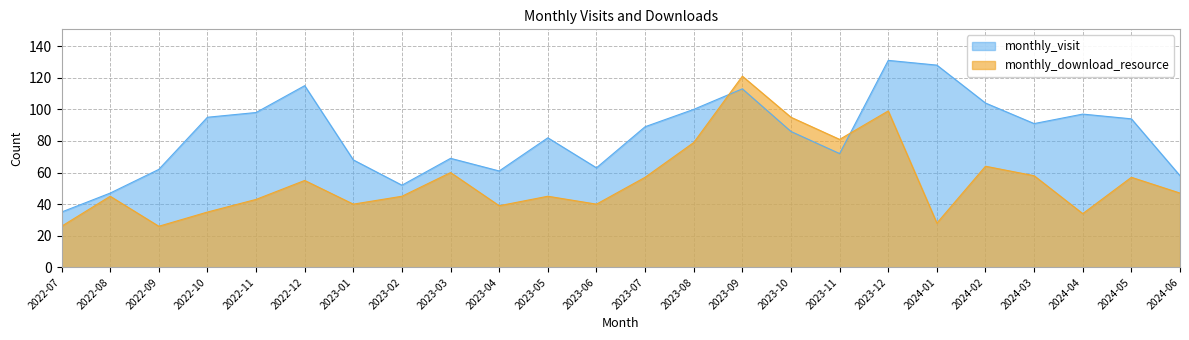

Is the value of monthly_download_resource at 2024-06 greater than the value of monthly_visit at 2023-11?

No